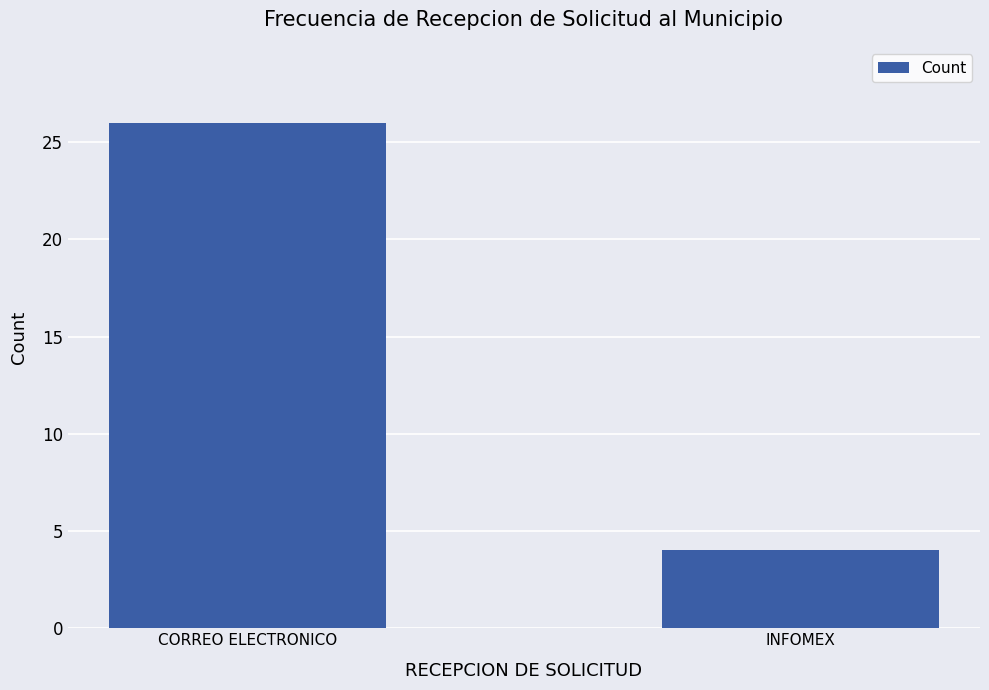

List the labels in order of value, largest first.

CORREO ELECTRONICO, INFOMEX